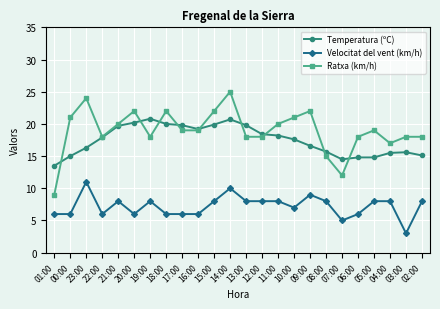

True or false: Ratxa (km/h) has more than 1 points higher than both neighbors.

True